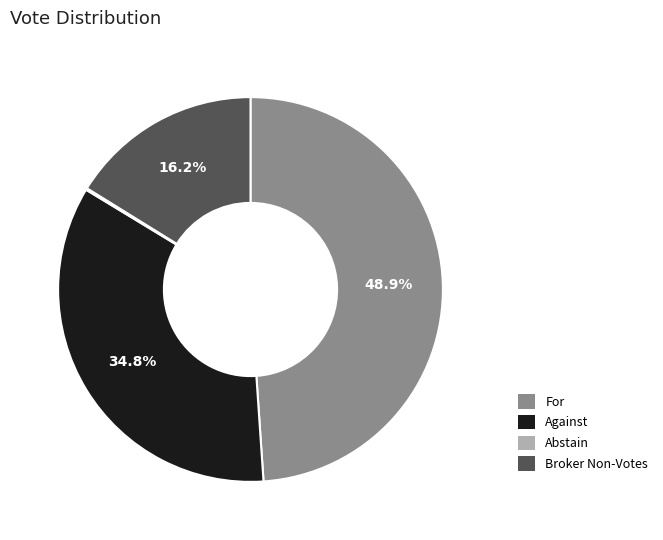

Is there any slice that represents more than half of the pie?

No